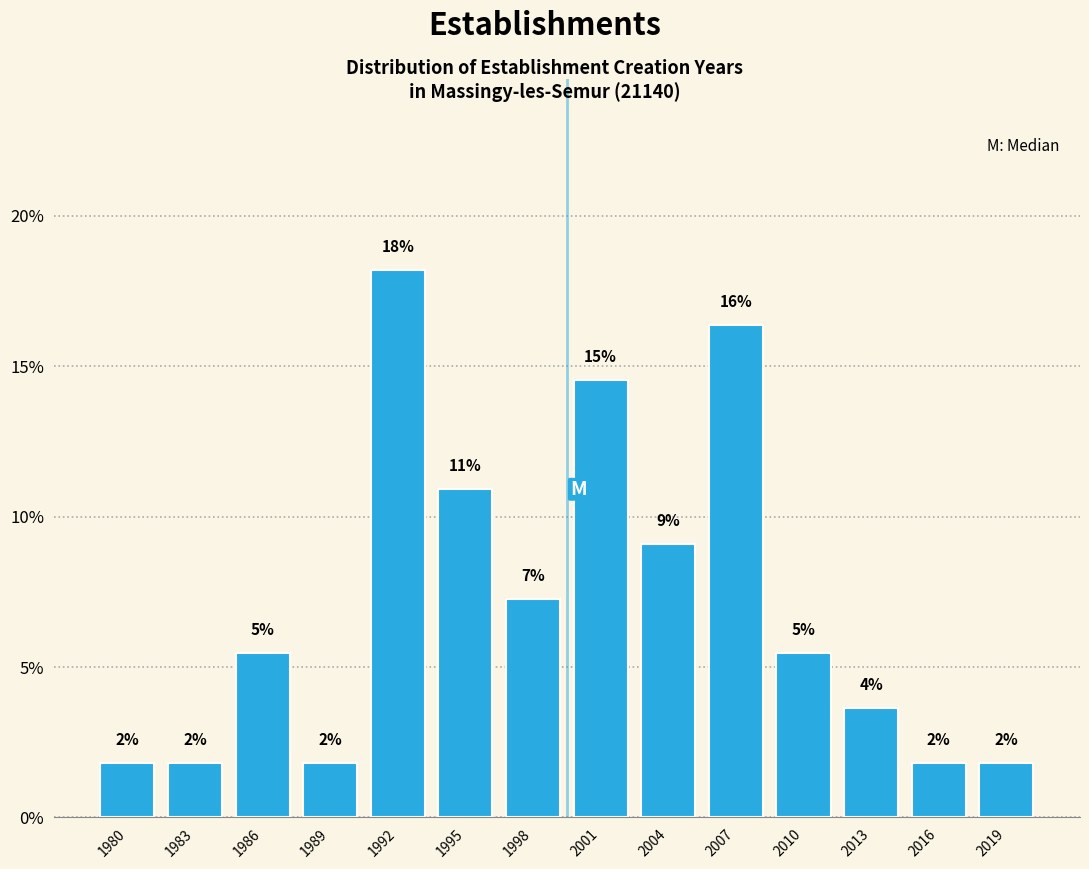

Are the bars horizontal?

No